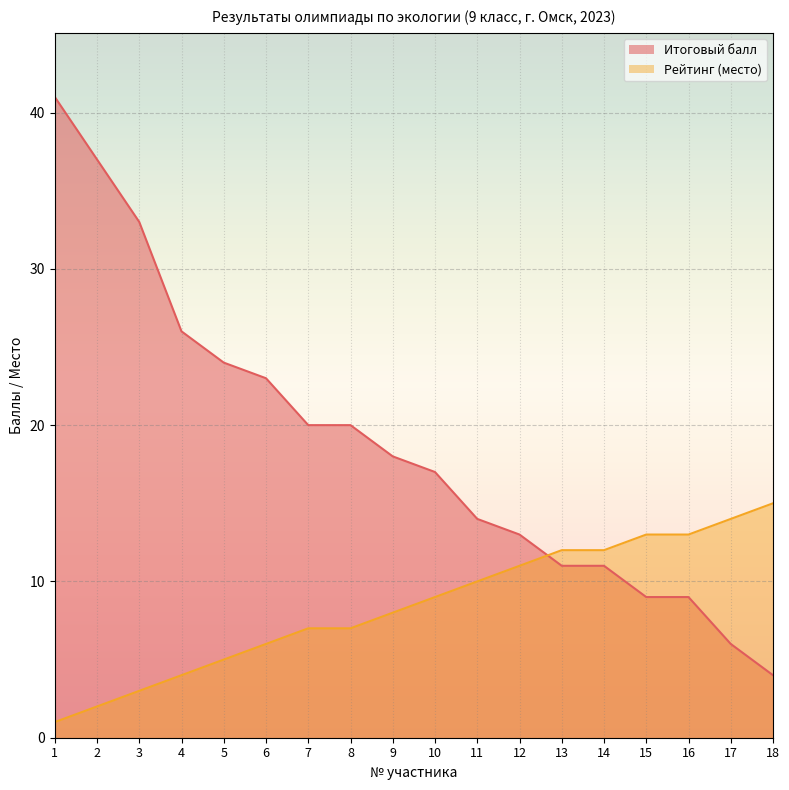

How many lines are shown in the chart?

2